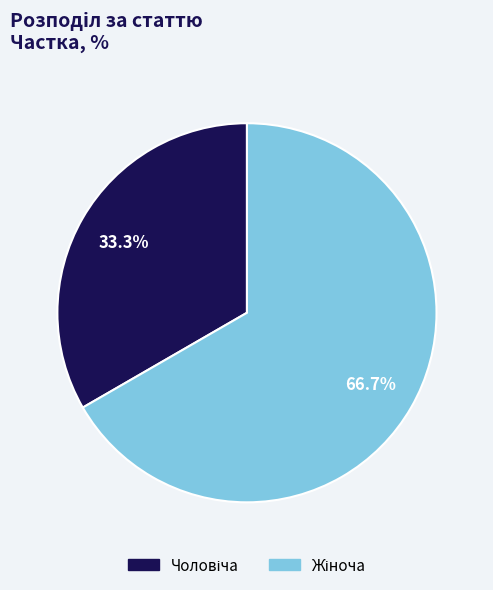

To the nearest percent, what is the combined percentage of Чоловіча and Жіноча?

100%